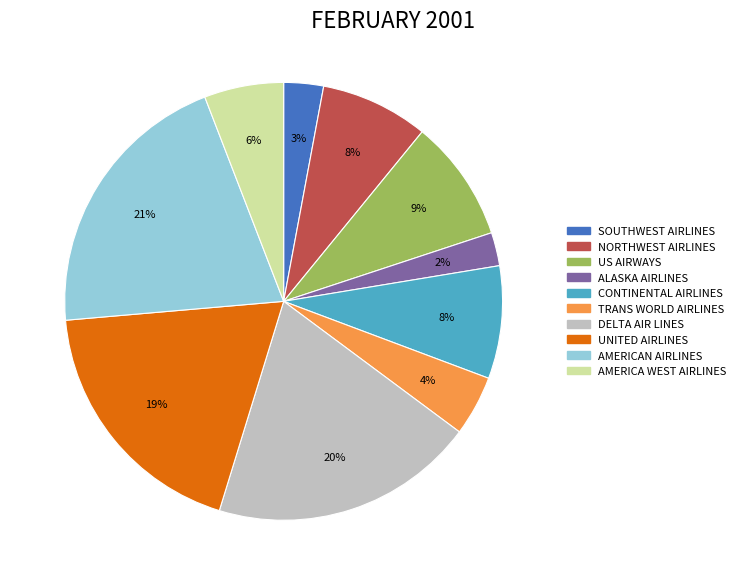

Which slice is the largest?

AMERICAN AIRLINES